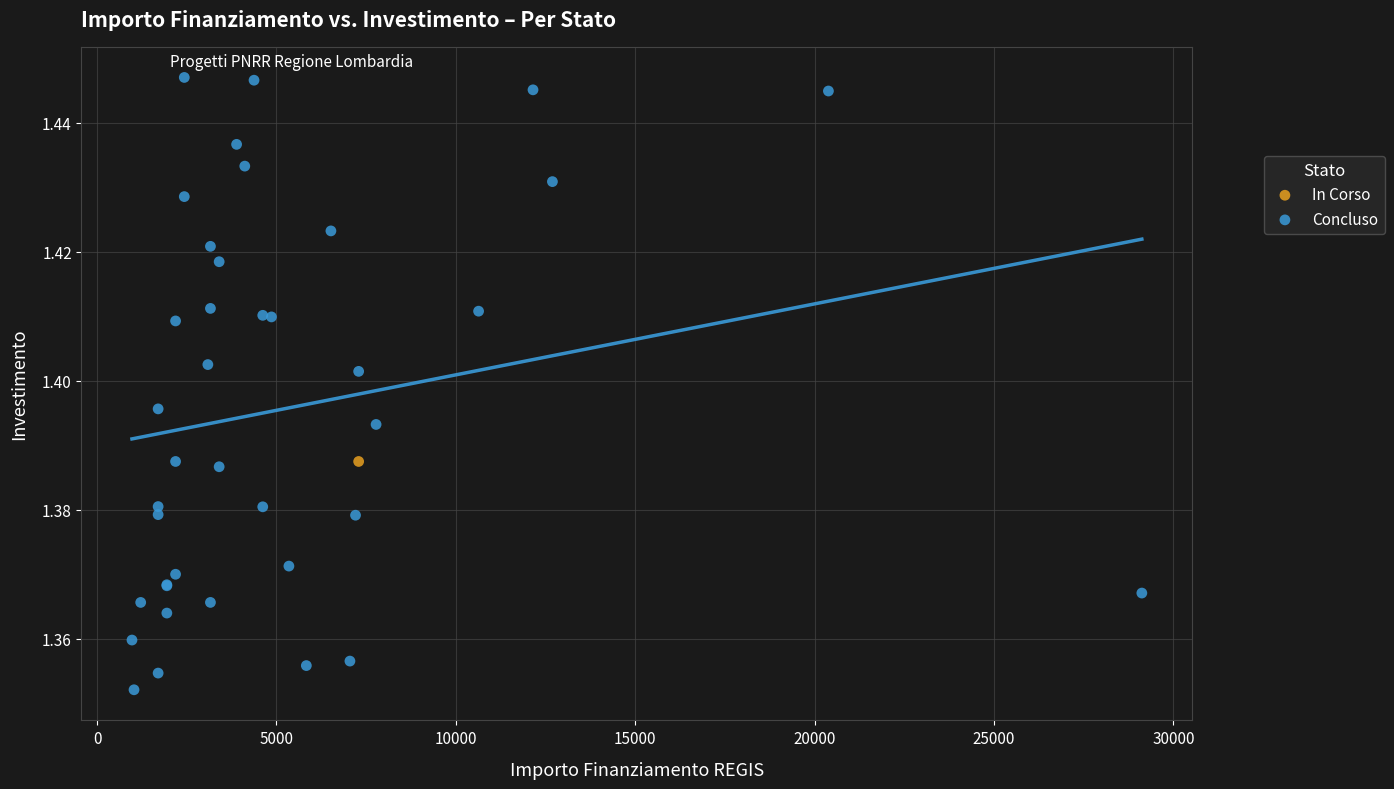

What are all the series names shown in the legend?

In Corso, Concluso